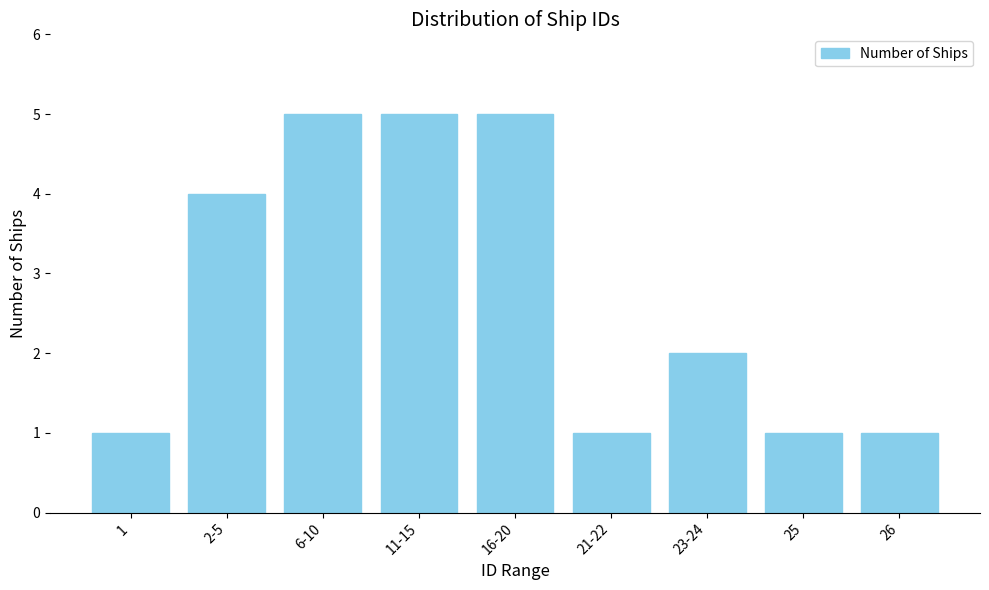

Reading left to right, transcribe all the data shown in this chart.

1=1	2-5=4	6-10=5	11-15=5	16-20=5	21-22=1	23-24=2	25=1	26=1